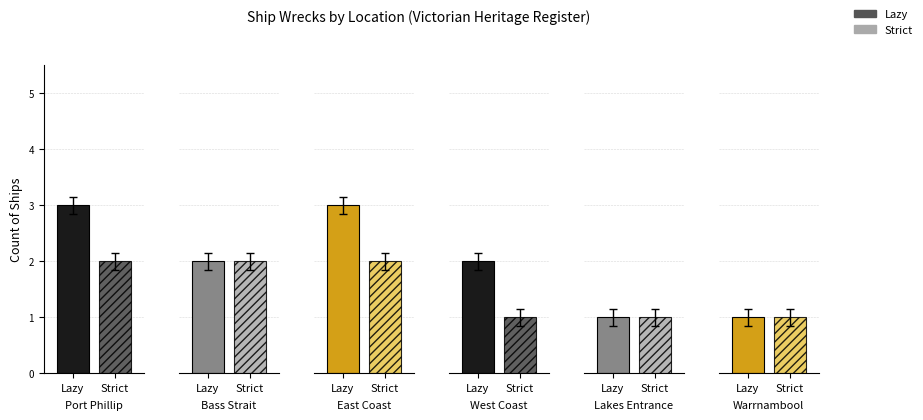

List the series in order of their peak value, lowest first.

Strict, Lazy